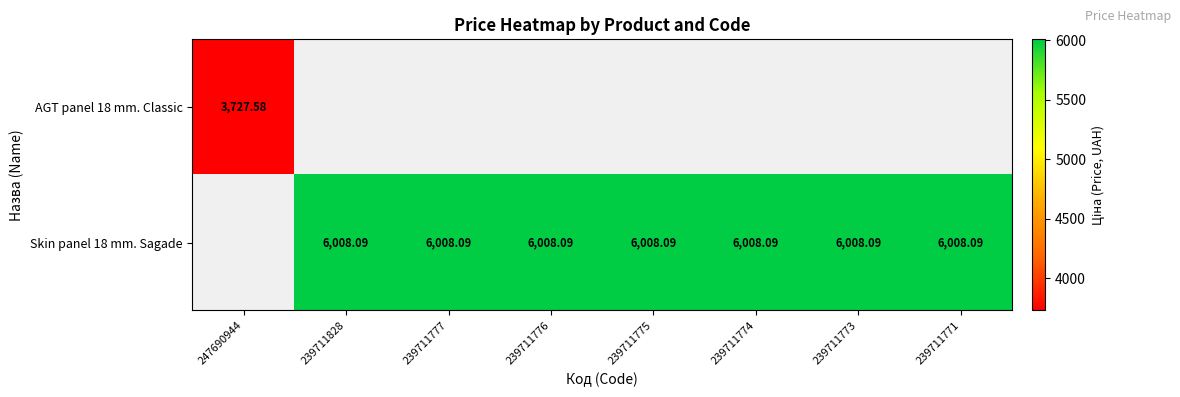

Count the number of data series in this chart.

2